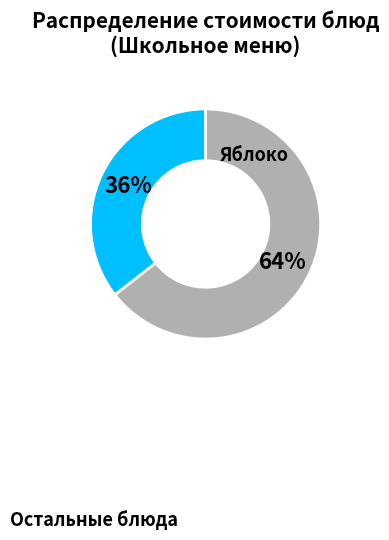

Is there any slice that represents more than half of the pie?

Yes